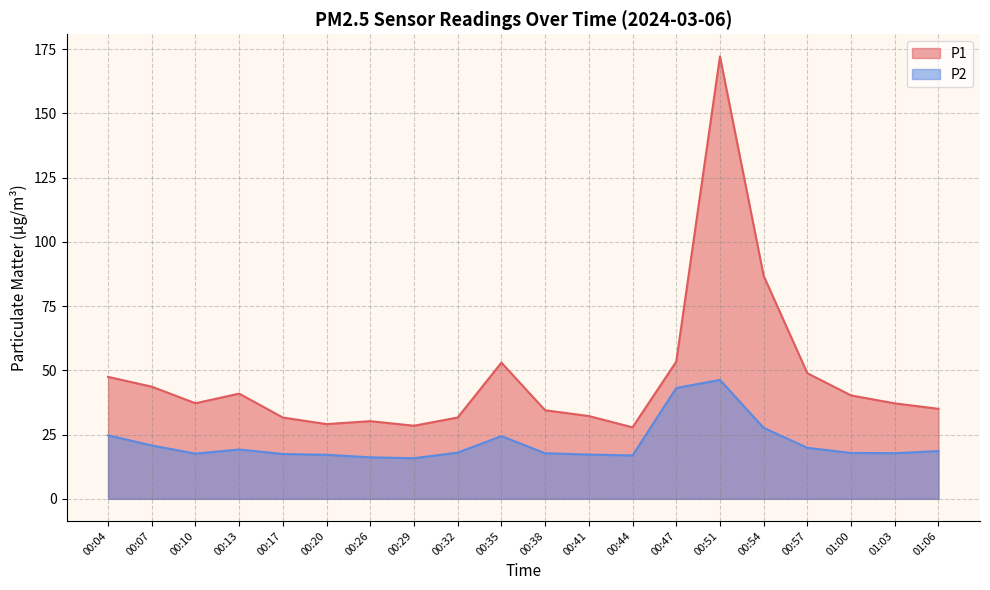

How many lines are shown in the chart?

2